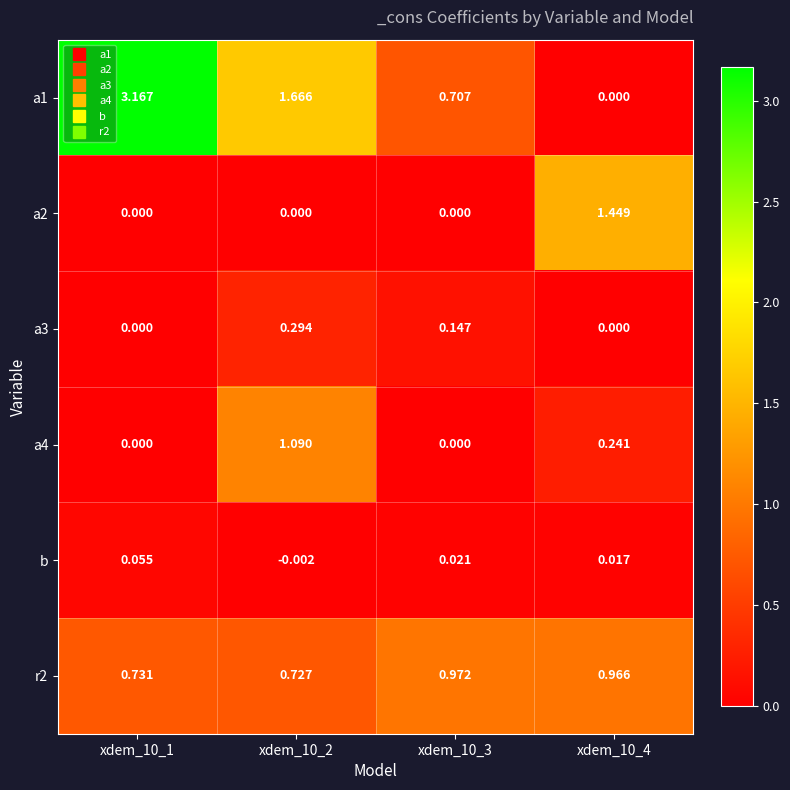

Is the value of r2 at xdem_10_1 greater than the value of b at xdem_10_4?

Yes